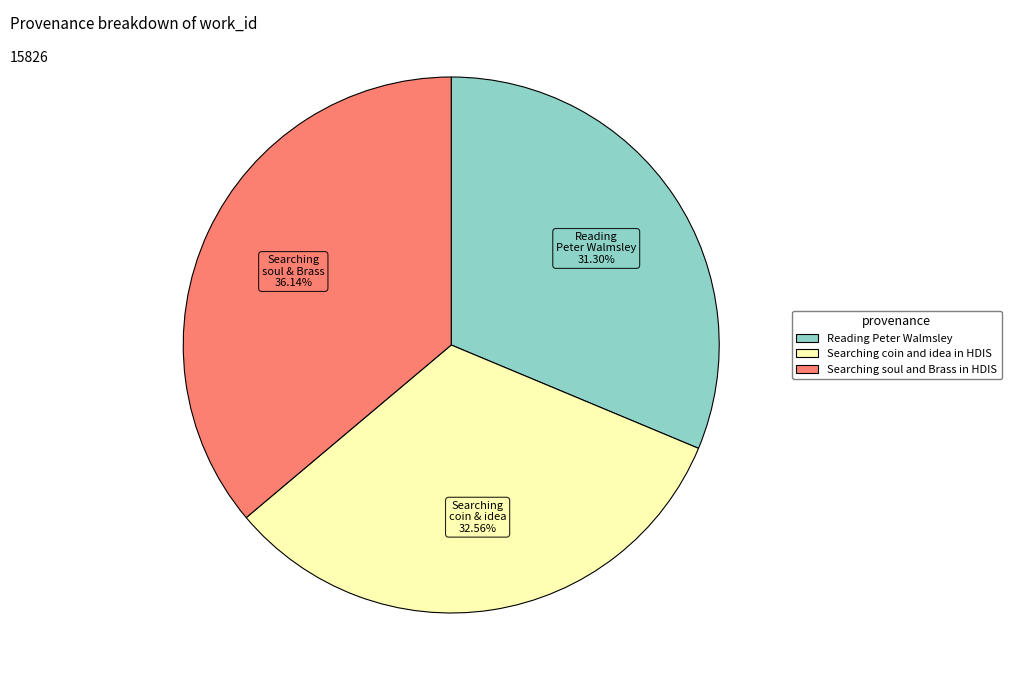

What is the smallest slice in the pie chart?

Reading Peter Walmsley